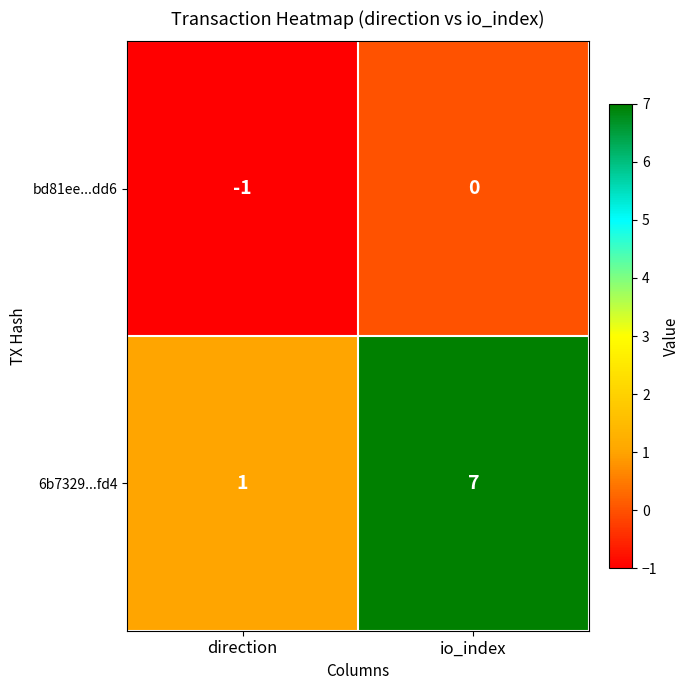

What is the smallest value displayed?

-1